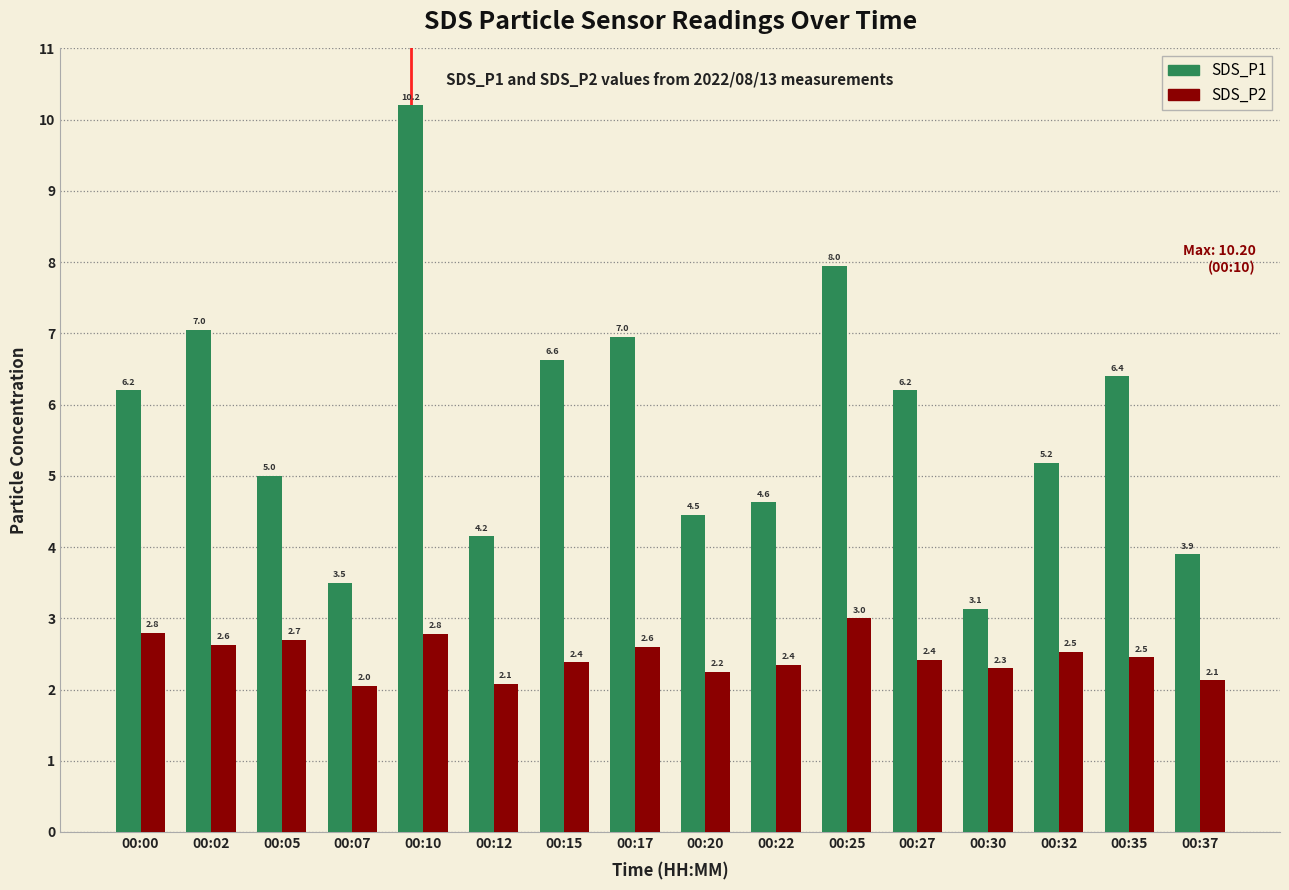

The value of SDS_P1 at 00:15 is 10.9. True or false?

False